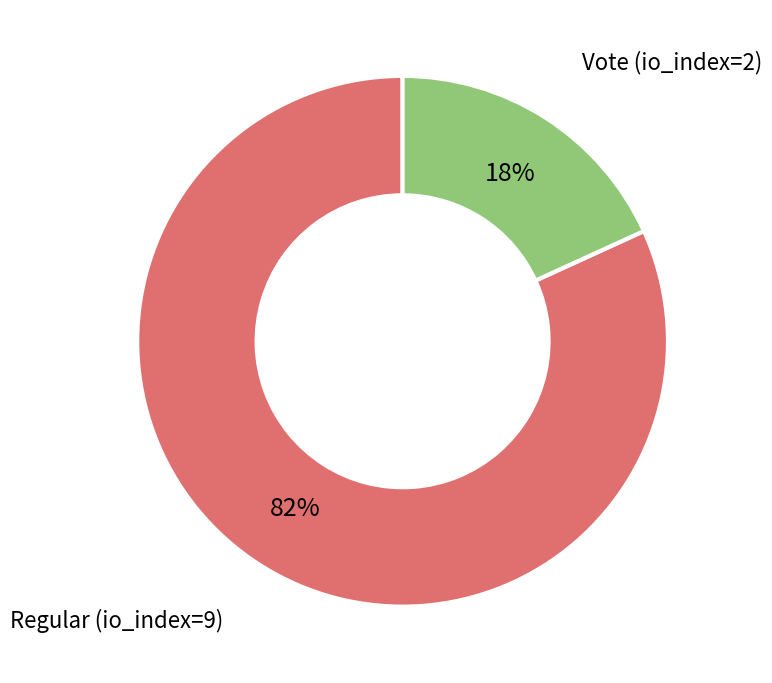

To the nearest percent, what is the average slice percentage?

50%